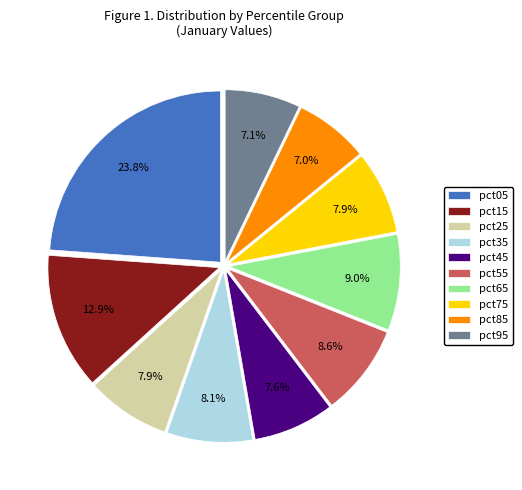

How many slices are in this pie chart?

10